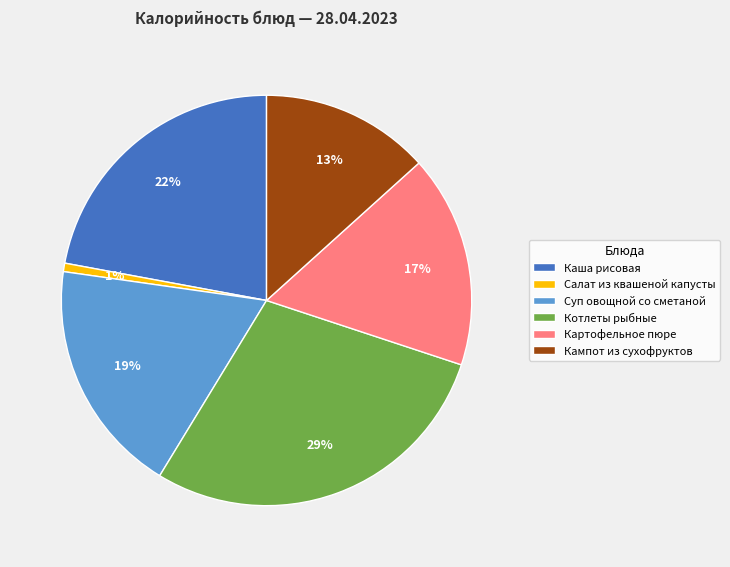

Which category has the biggest portion of the pie?

Котлеты рыбные